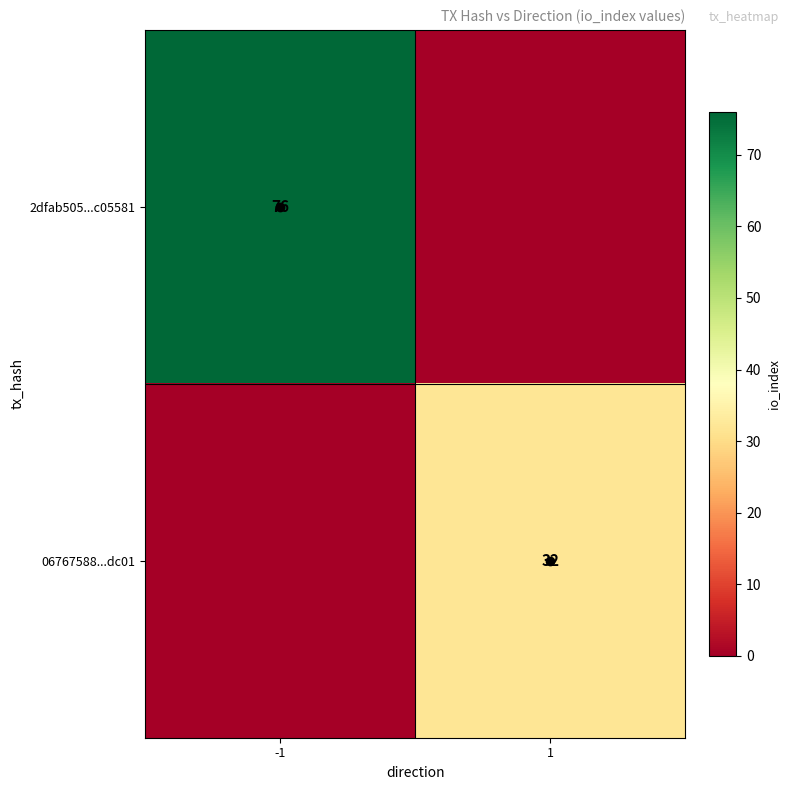

The 2dfab505...c05581 series shows 76 at -1. True or false?

True